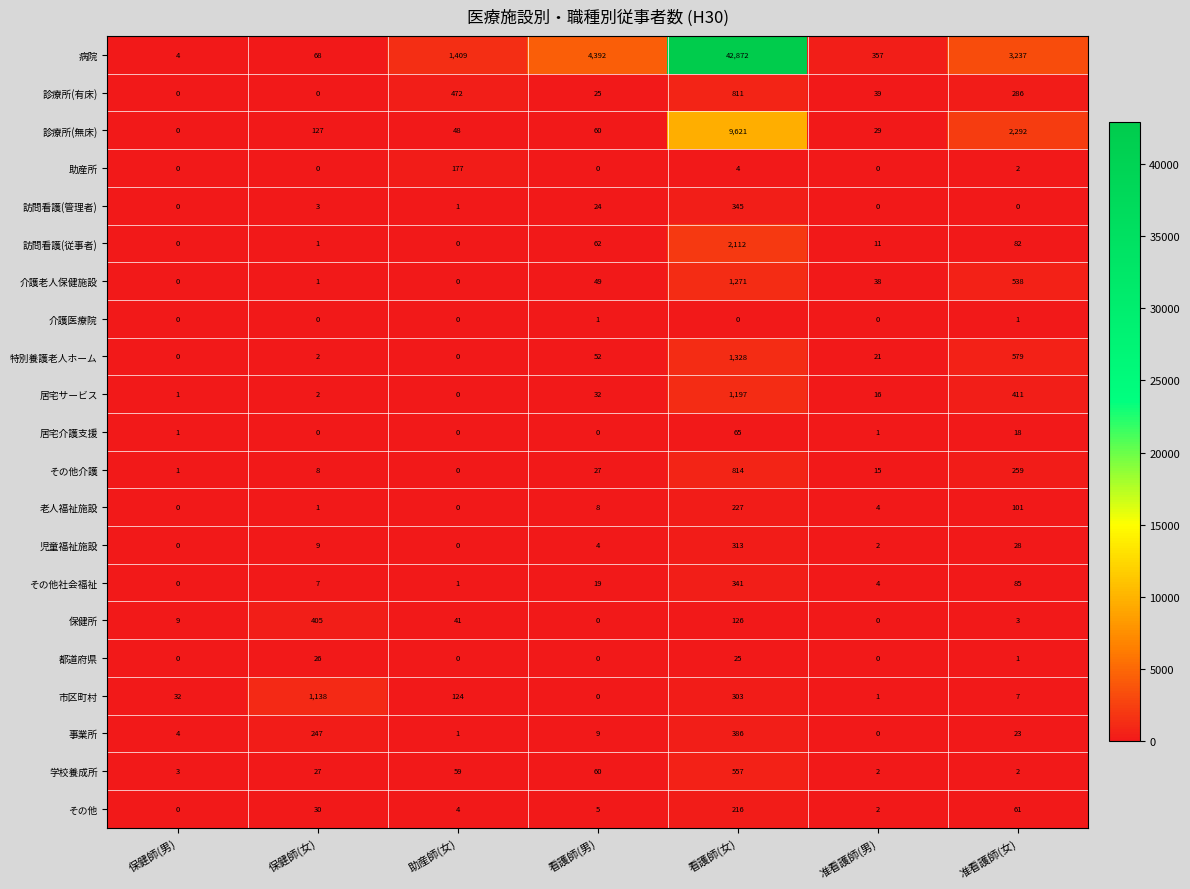

True or false: 訪問看護(管理者) has a value of 0 at 准看護師(女).

True